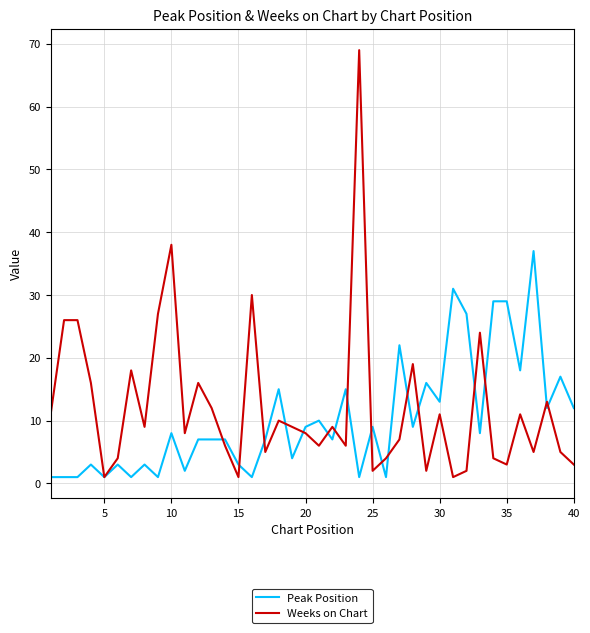

Which series has the largest range (max minus min)?

Weeks on Chart